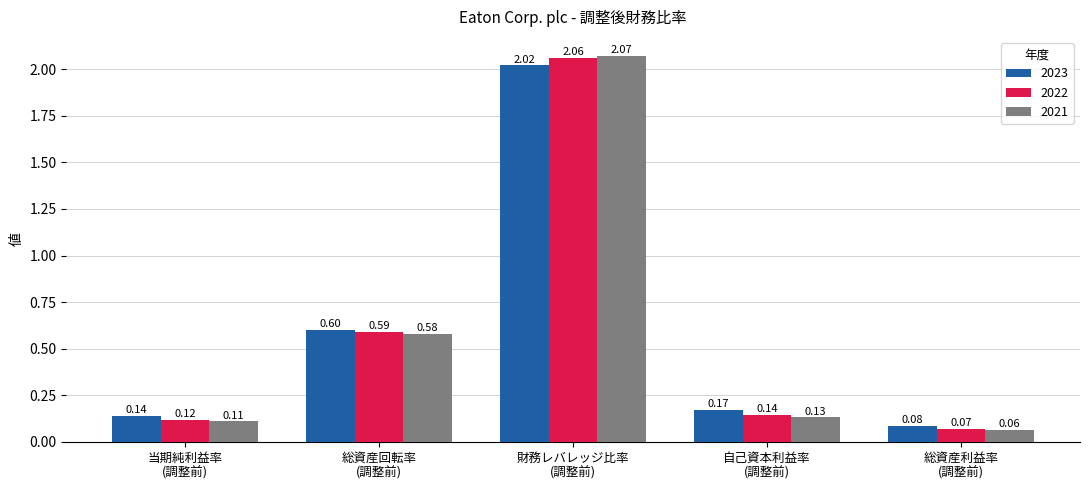

What are all the series names shown in the legend?

2023, 2022, 2021